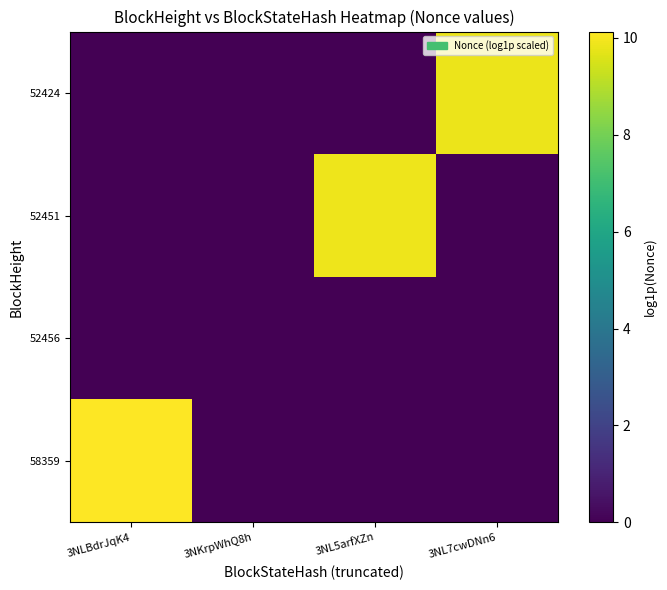

Count the number of data series in this chart.

4